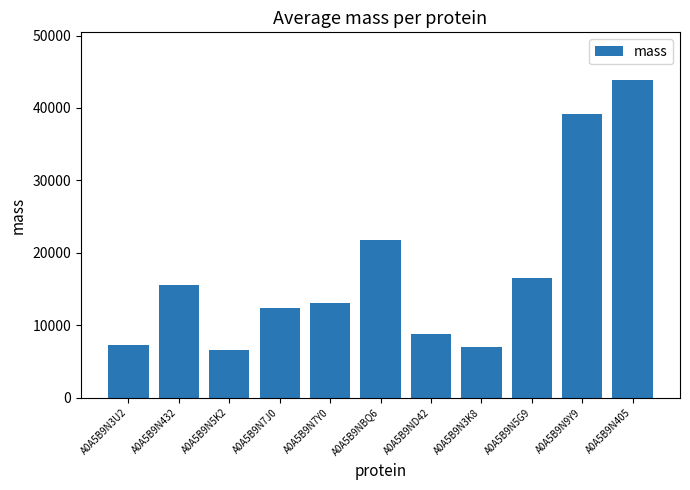

Reading right to left, extract all data points from this chart.

43866.4	39230.8	16578.7	6984.1	8785.2	21823.3	13044.1	12393.4	6626.5	15510.8	7289.2